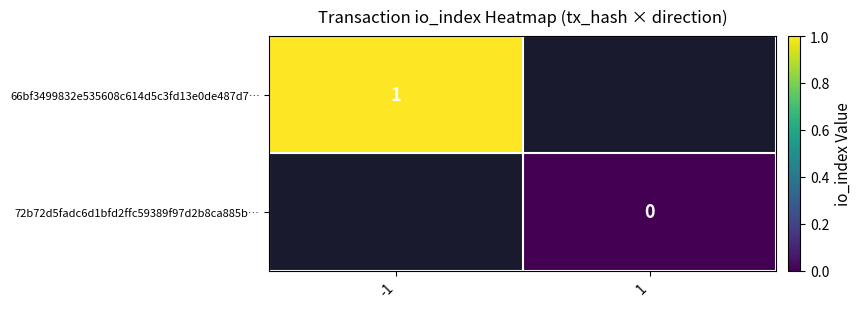

The value of 72b72d5fadc6d1bfd2ffc59389f97d2b8ca885b… at 1 is 0.0. True or false?

True